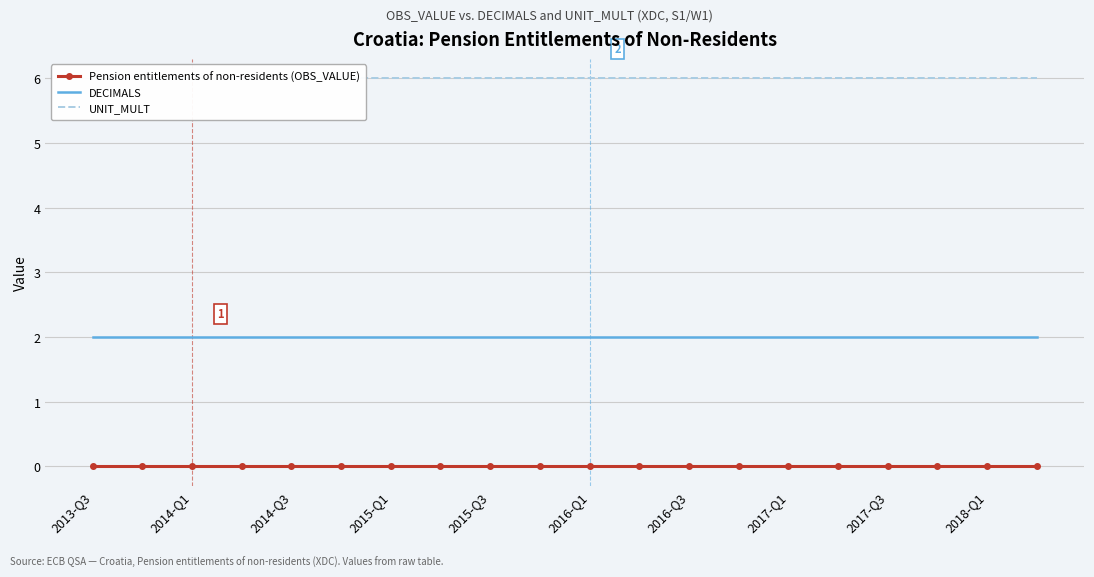

True or false: DECIMALS has a value of 1 at 2018-Q1.

False